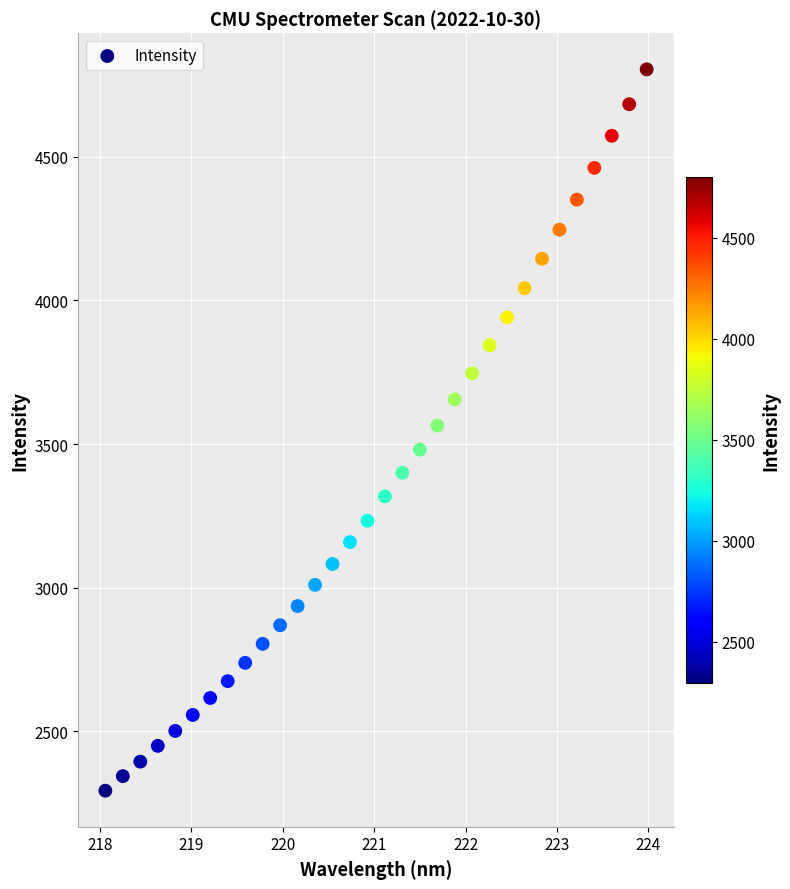

What is the range of Y values (max minus min)?

2509.9